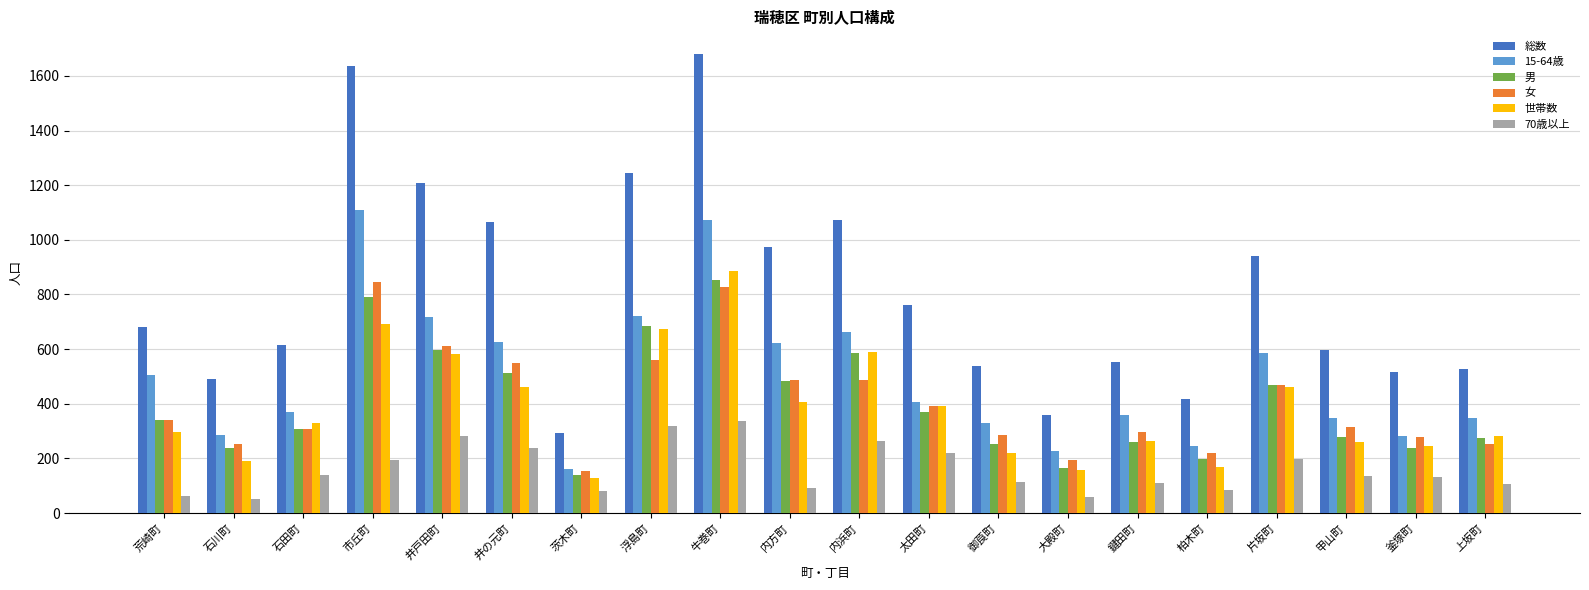

What is the label of the 15th bar from the left?

鍵田町